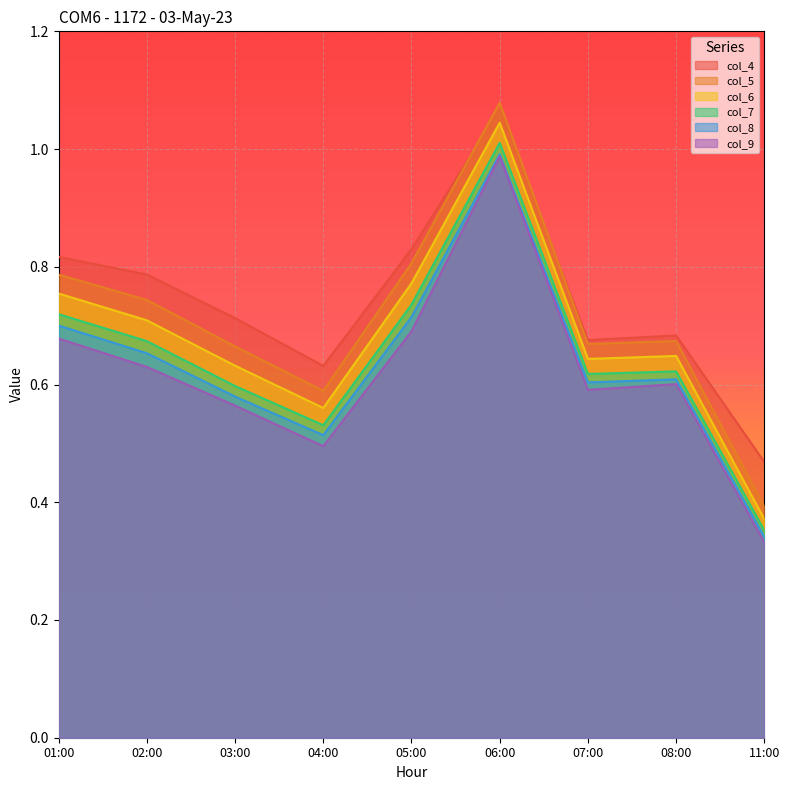

What are all the series names shown in the legend?

col_4, col_5, col_6, col_7, col_8, col_9